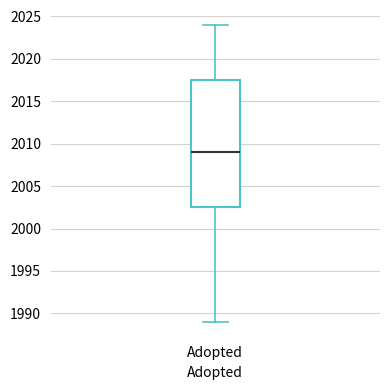

Read this box plot against the y-axis: the position of the median line, the range covered by the box, and the ends of both whiskers. The values are not printed on the chart, so give them approximately, as read against the axis.

median 2009.0, box 2002.5 to 2017.5, whiskers 1989.0 to 2024.0